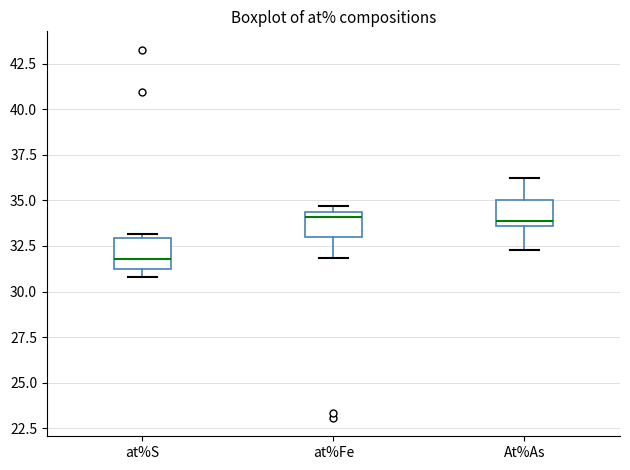

Which box has the lowest median line?

at%S